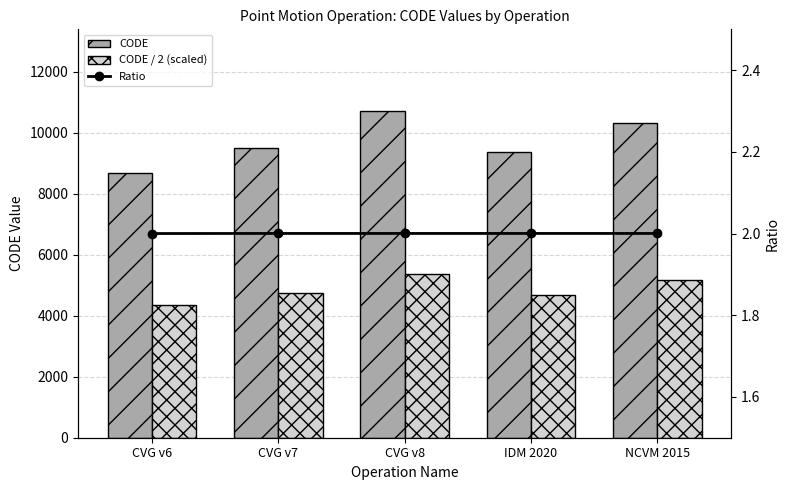

List the series in order of their overall mean, highest first.

CODE, CODE / 2 (scaled), Ratio (CODE / scaled)